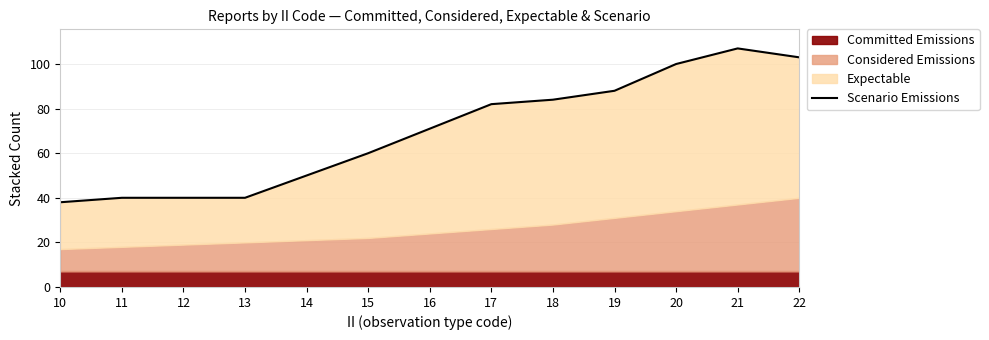

List the labels in order of value, largest first.

21, 22, 20, 19, 18, 17, 16, 15, 14, 11, 12, 13, 10